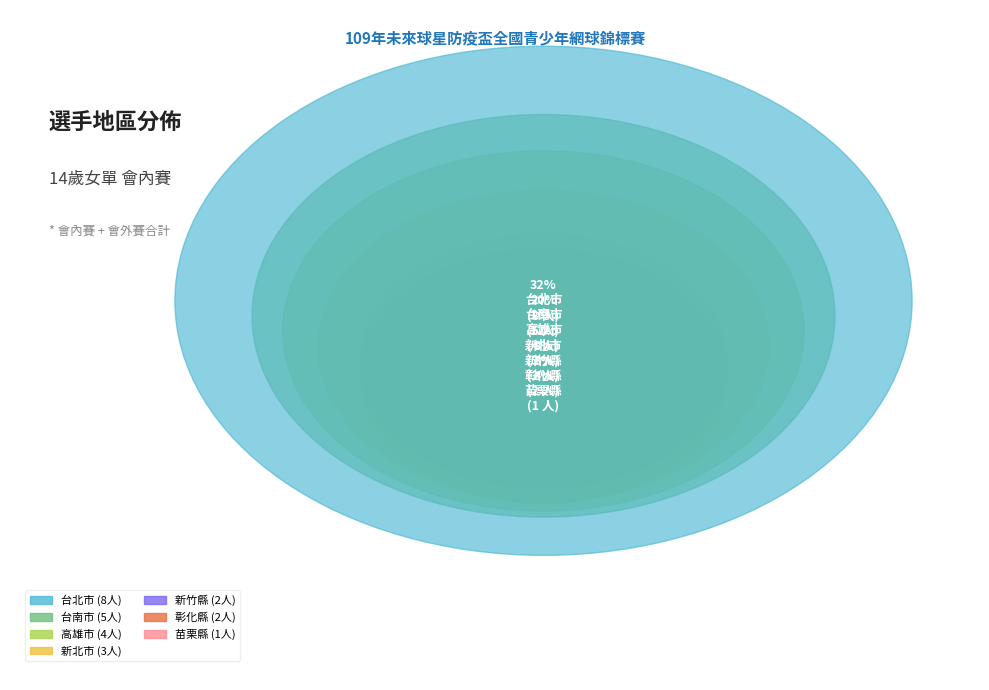

To the nearest percent, what percentage of the pie is 彰化縣?

8%